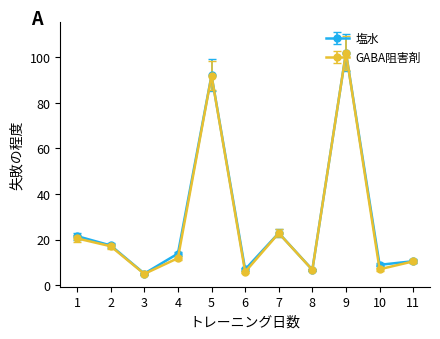

Which series changed the most between 4 and 5?

GABA阻害剤